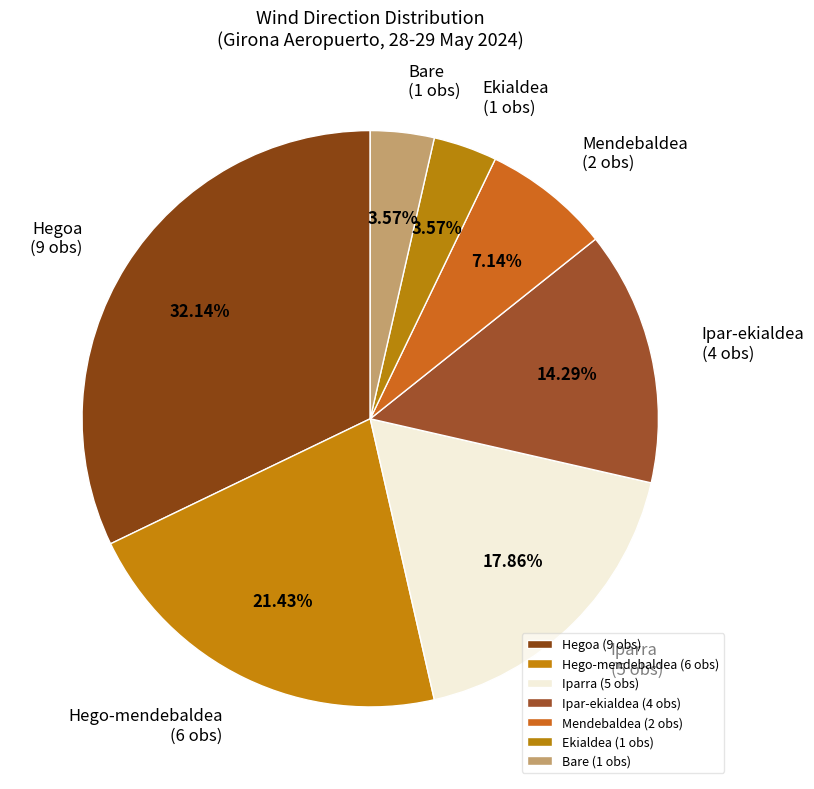

What is the total percentage of Iparra and Hego-mendebaldea?

39.3%